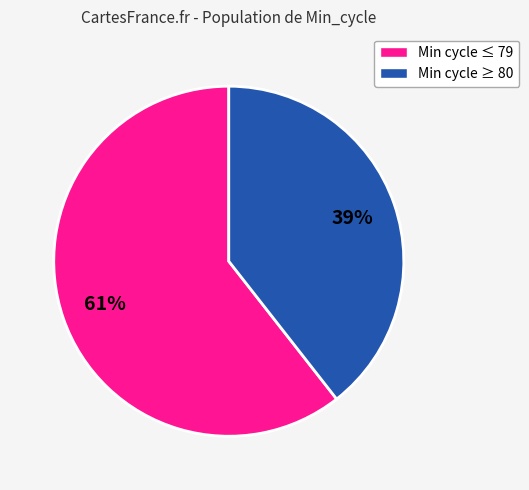

To the nearest percent, what is the average slice percentage?

50%